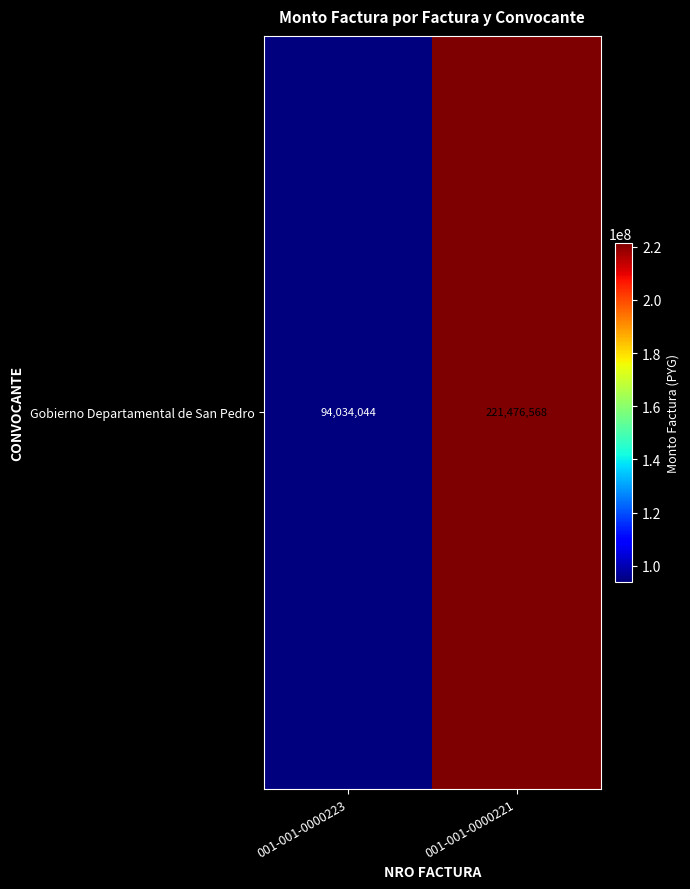

What is the change in value from 001-001-0000223 to 001-001-0000221?

+127442524